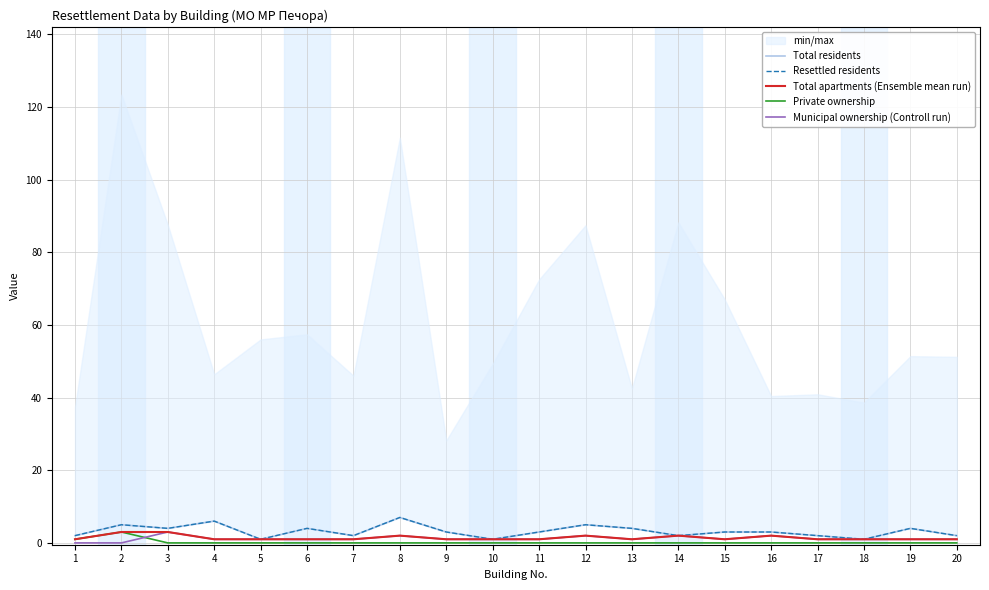

The Resettled residents series shows 6 at 6. True or false?

False